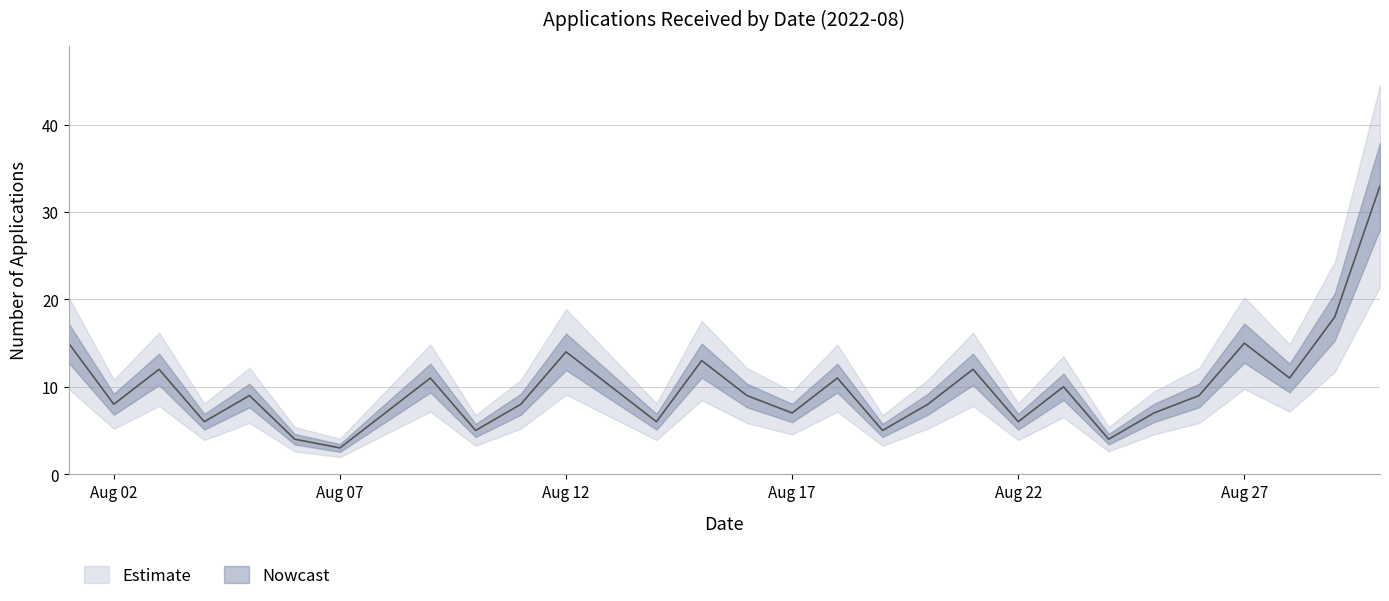

Is it true that the value at 2022-08-23 is 10?

True